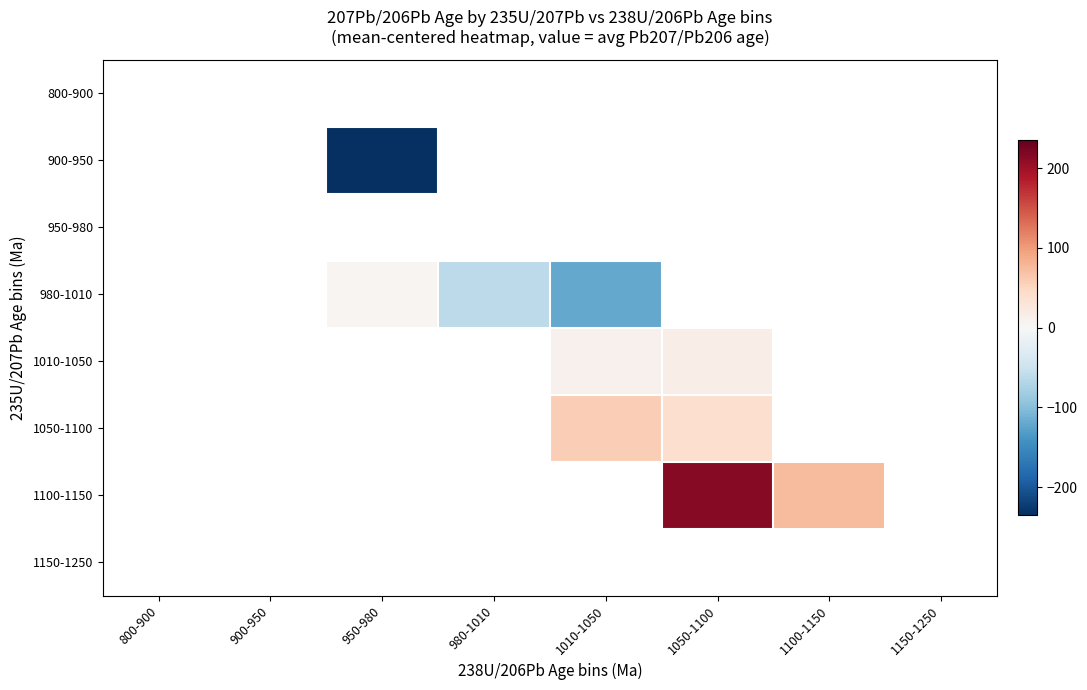

Which label corresponds to the smallest value in the chart?

950-980